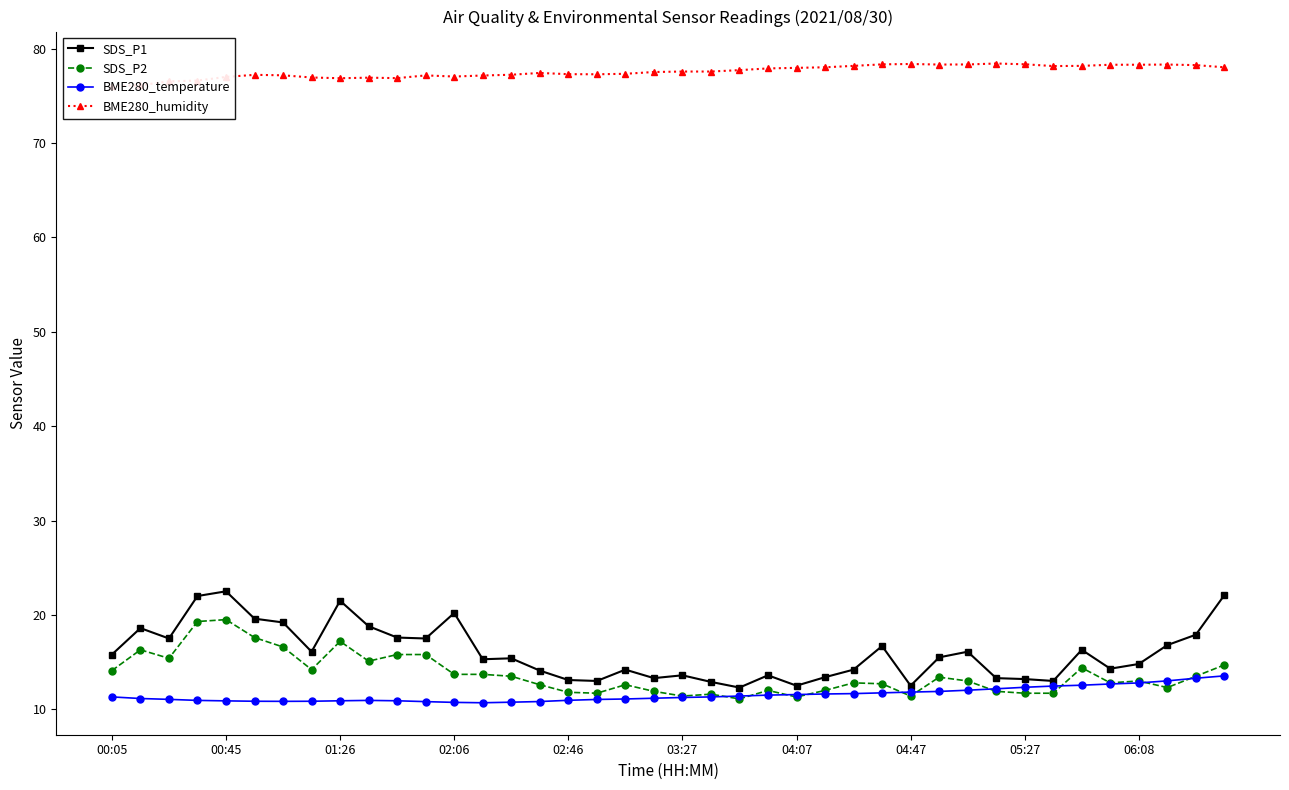

What is the difference between the maximum and minimum values in the BME280_humidity series?

2.4